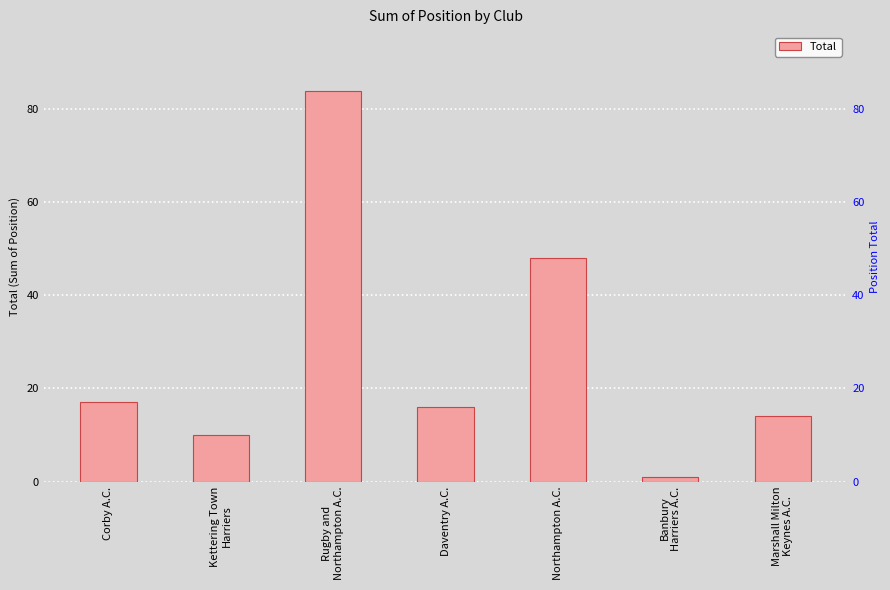

Reading left to right, transcribe all the data shown in this chart.

Corby A.C.=17	Kettering Town
Harriers=10	Rugby and
Northampton A.C.=84	Daventry A.C.=16	Northampton A.C.=48	Banbury
Harriers A.C.=1	Marshall Milton
Keynes A.C.=14